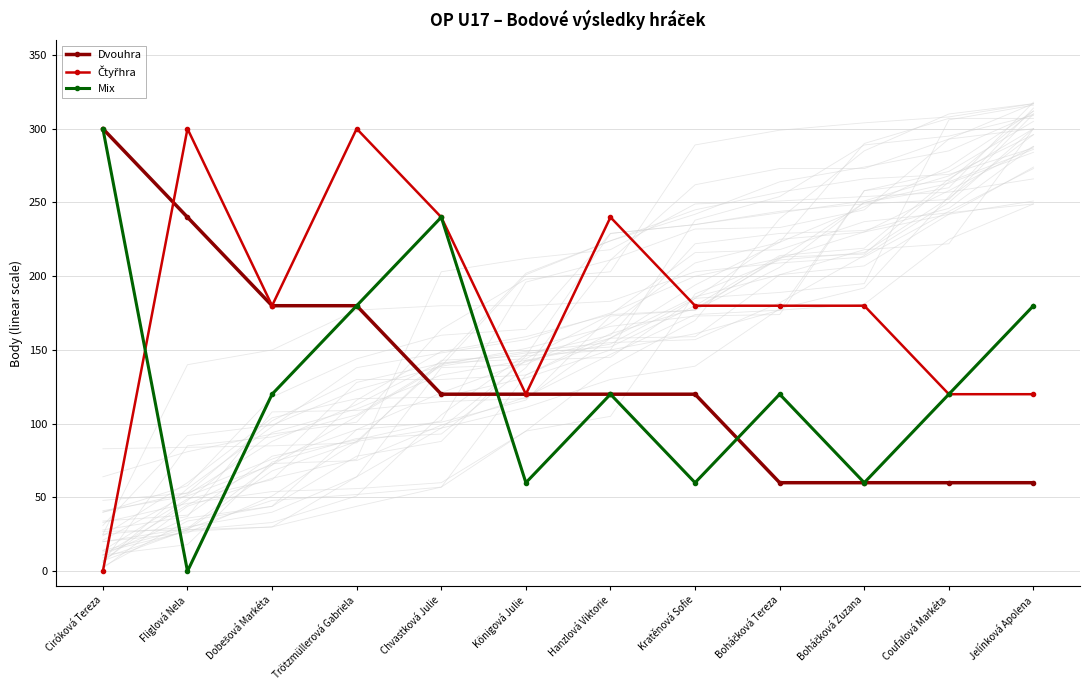

The value of Dvouhra at Boháčková Tereza is 60. True or false?

True